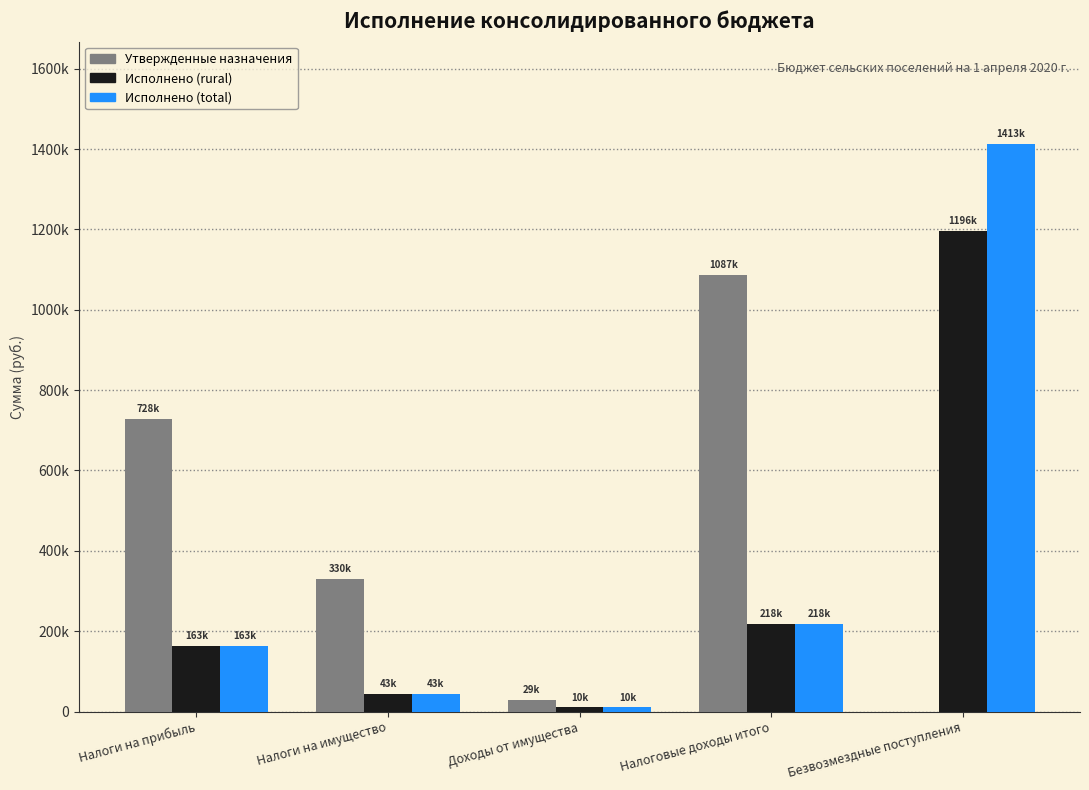

Is the value of Исполнено (rural) at Безвозмездные поступления greater than the value of Исполнено (total) at Налоговые доходы итого?

Yes